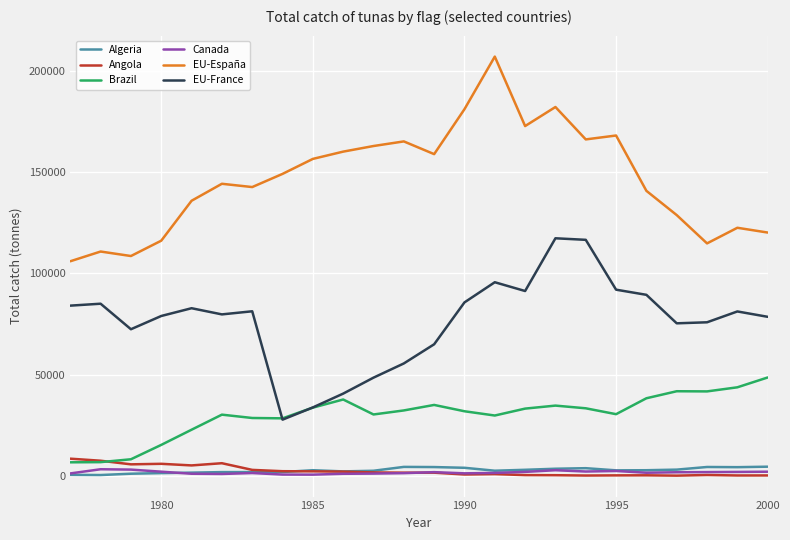

True or false: Algeria and EU-España cross at least once.

False